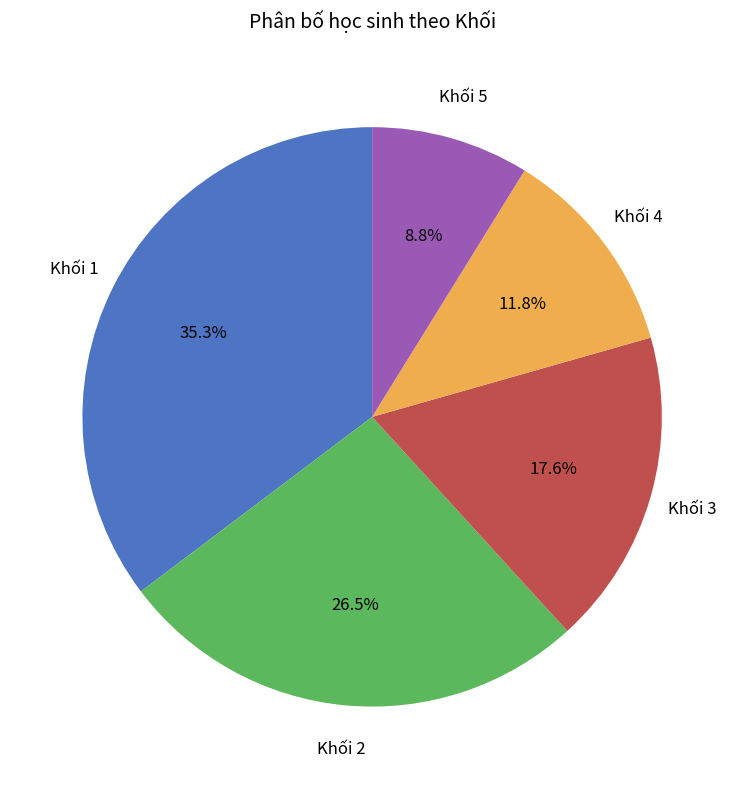

Approximately how many times larger is the value at Khối 1 compared to Khối 4?

3.0